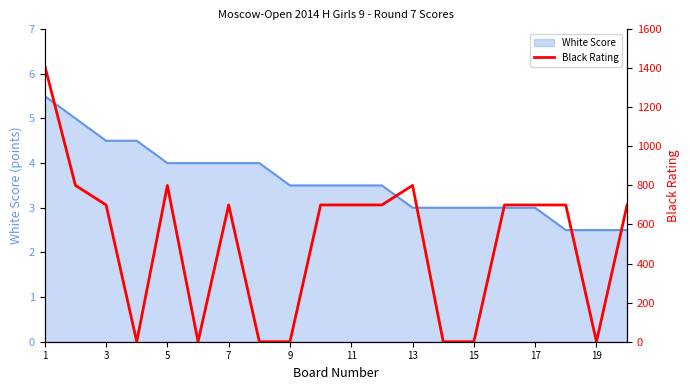

Is it true that White Score equals 3.0 at 15?

True